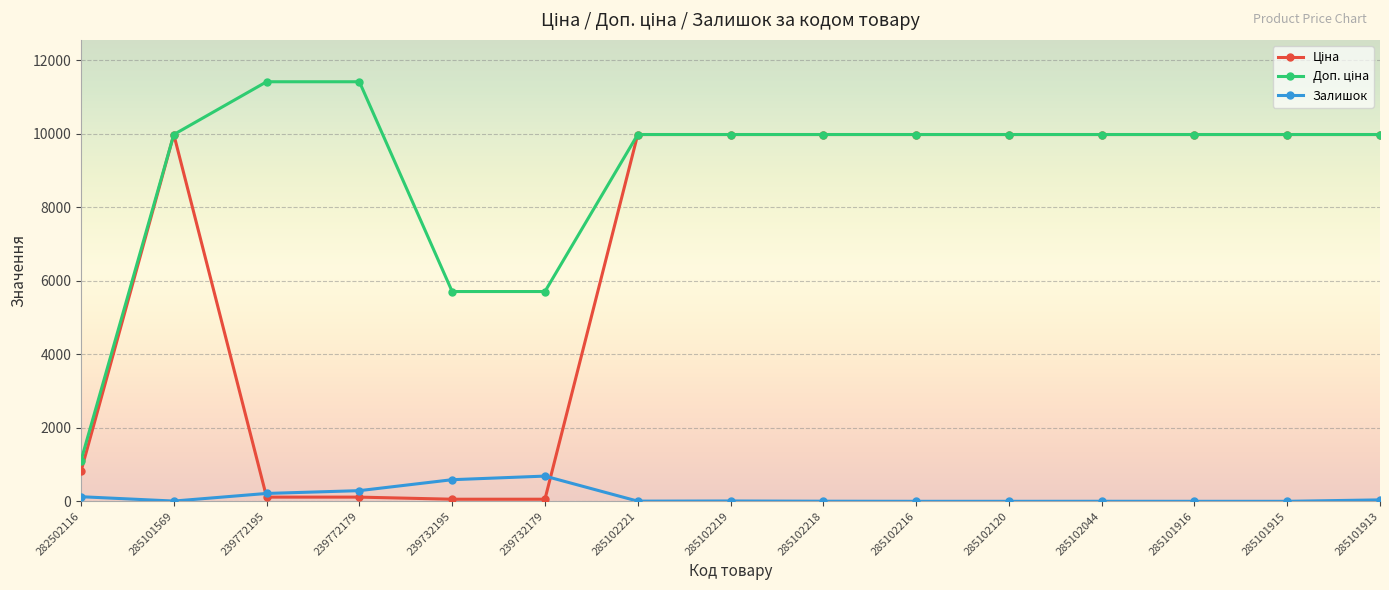

The value of Залишок at 285102216 is 0.0. True or false?

True